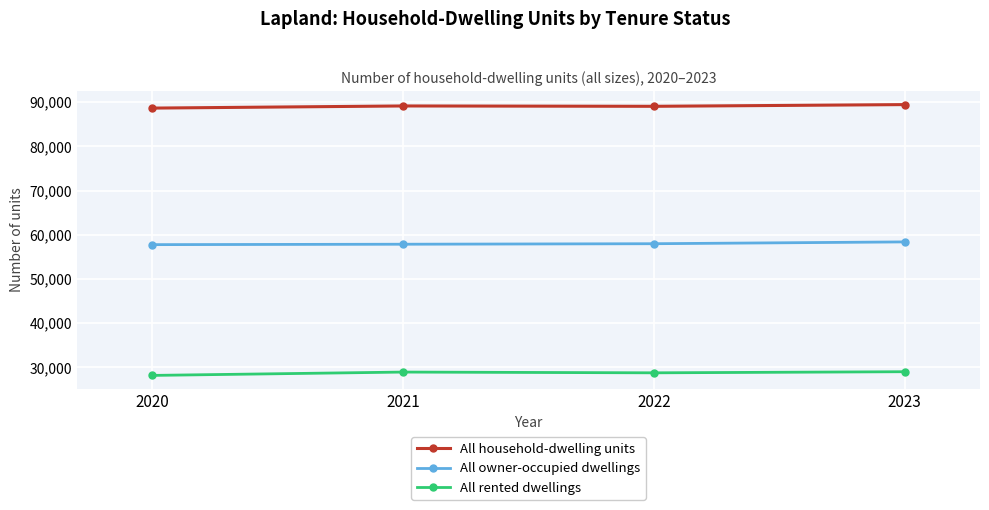

How many data points in All owner-occupied dwellings are less than 57977?

2